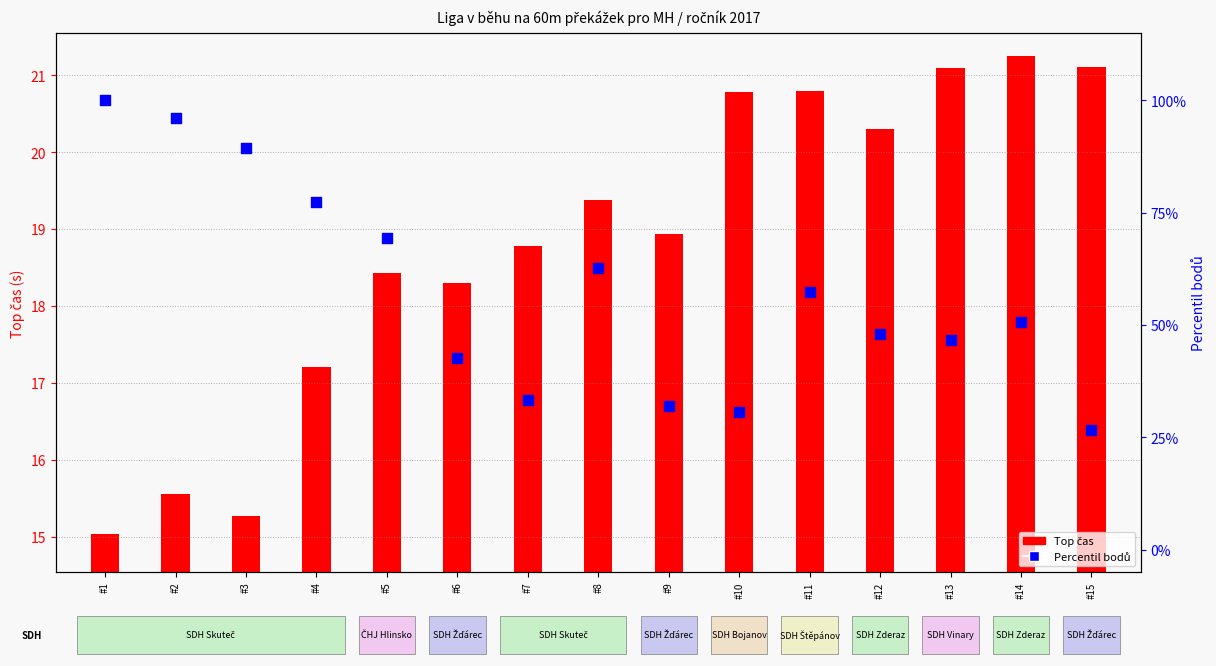

What are all the series names shown in the legend?

Top čas, Percentil bodů